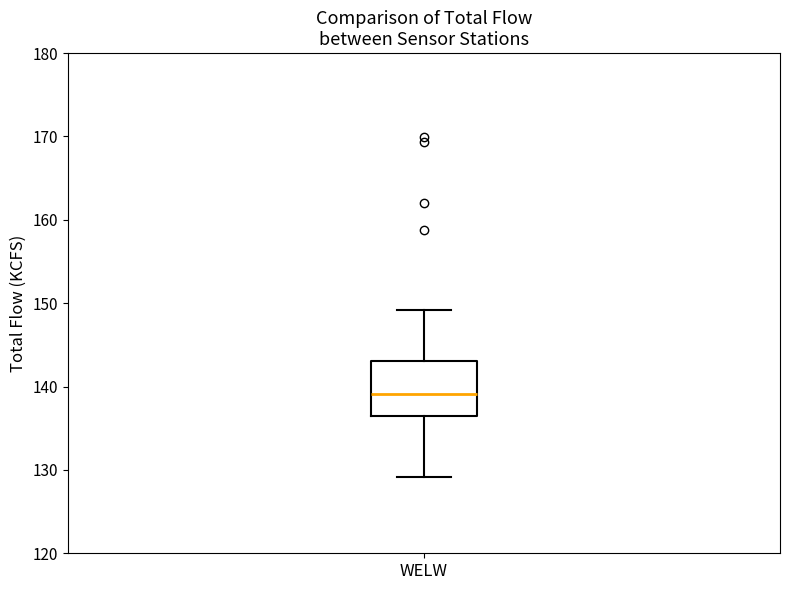

Where does the upper whisker of the box for WELW end on the y-axis? The values are not printed on the chart, so give them approximately, as read against the axis.

149